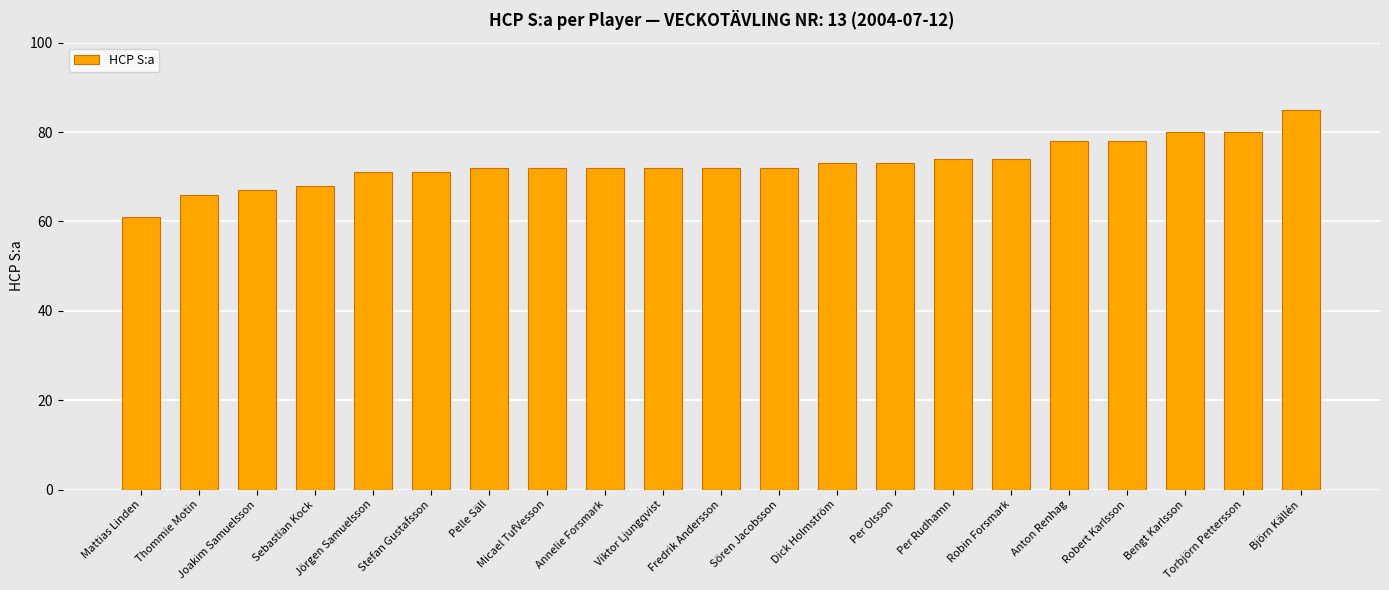

Reading left to right, transcribe all the data shown in this chart.

Mattias Linden=61	Thommie Motin=66	Joakim Samuelsson=67	Sebastian Kock=68	Jörgen Samuelsson=71	Stefan Gustafsson=71	Pelle Säll=72	Micael TufVesson=72	Annelie Forsmark=72	Viktor Ljungqvist=72	Fredrik Andersson=72	Sören Jacobsson=72	Dick Holmström=73	Per Olsson=73	Per Rudhamn=74	Robin Forsmark=74	Anton Renhag=78	Robert Karlsson=78	Bengt Karlsson=80	Torbjörn Pettersson=80	Björn Källén=85